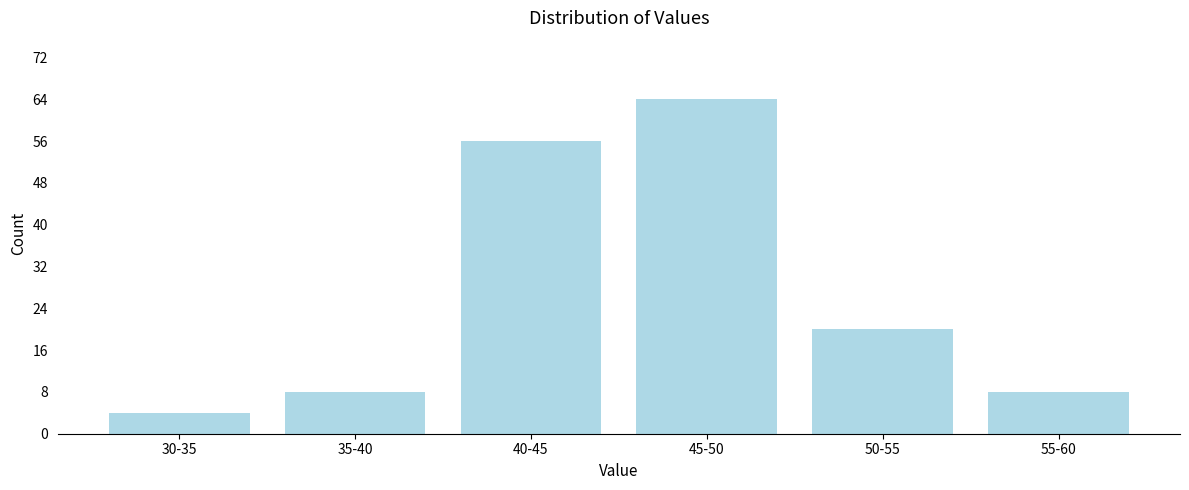

Reading right to left, what are all the values shown in this chart?

55-60=8	50-55=20	45-50=64	40-45=56	35-40=8	30-35=4